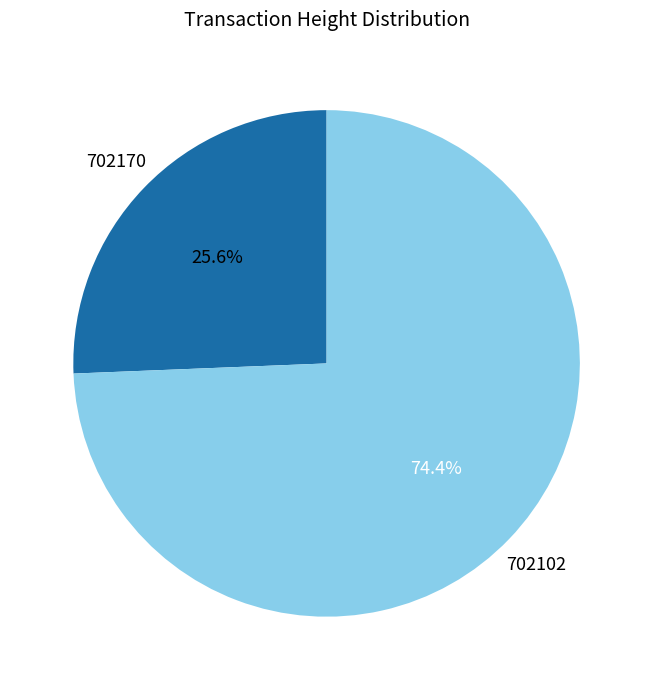

Rank the categories by value from lowest to highest.

702170, 702102